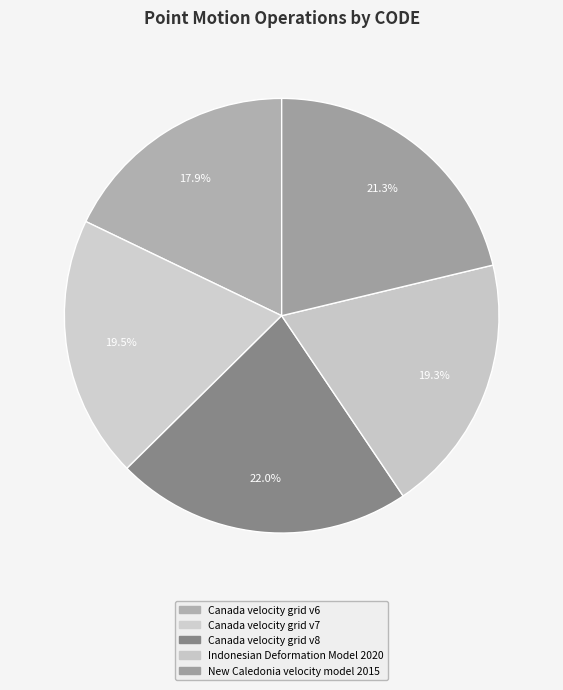

To the nearest percent, what is the difference between the largest and smallest slice percentages?

4%